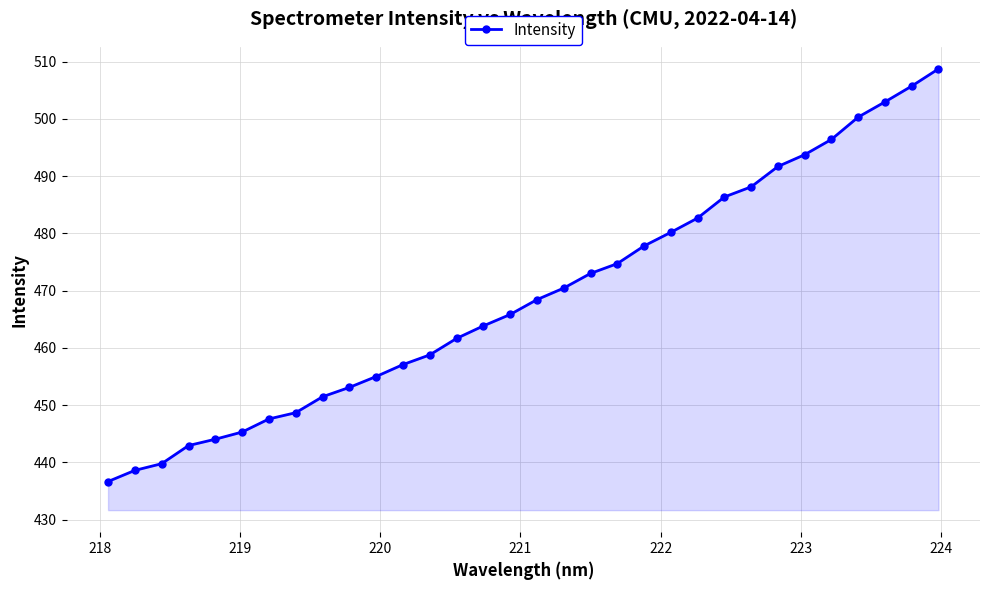

What is the average value?

469.1